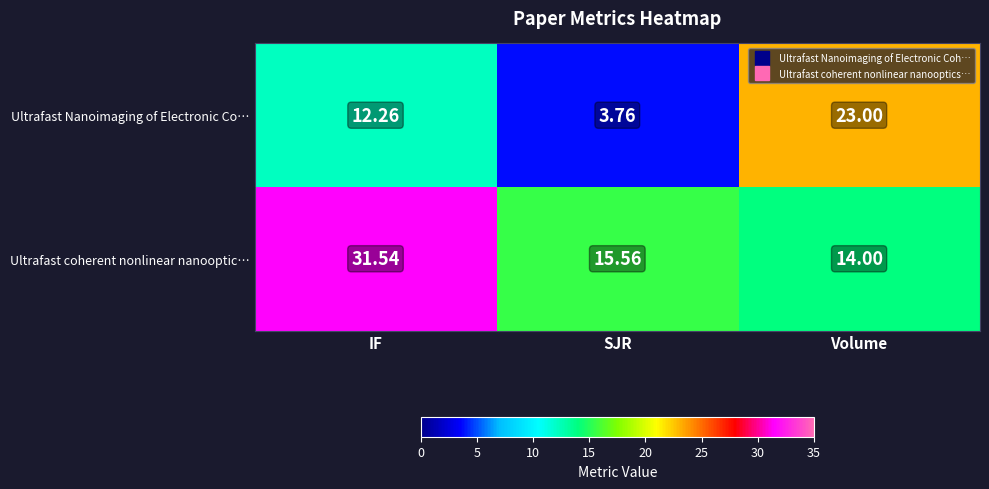

At which label does Ultrafast coherent nonlinear nanooptic… first exceed 15?

IF